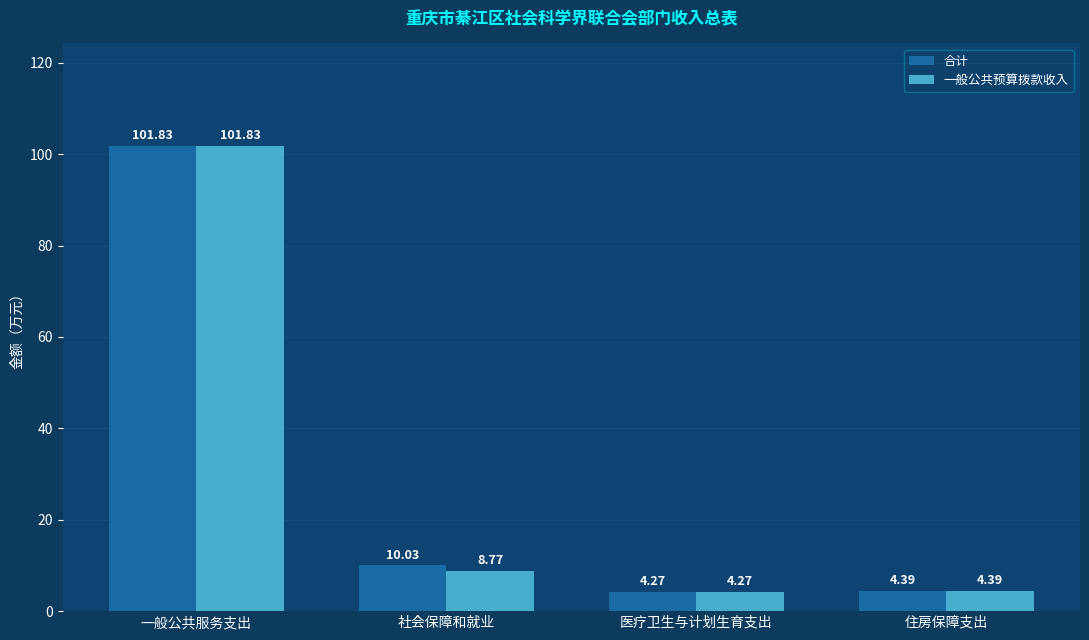

At which label does 一般公共预算拨款收入 first exceed 8?

一般公共服务支出